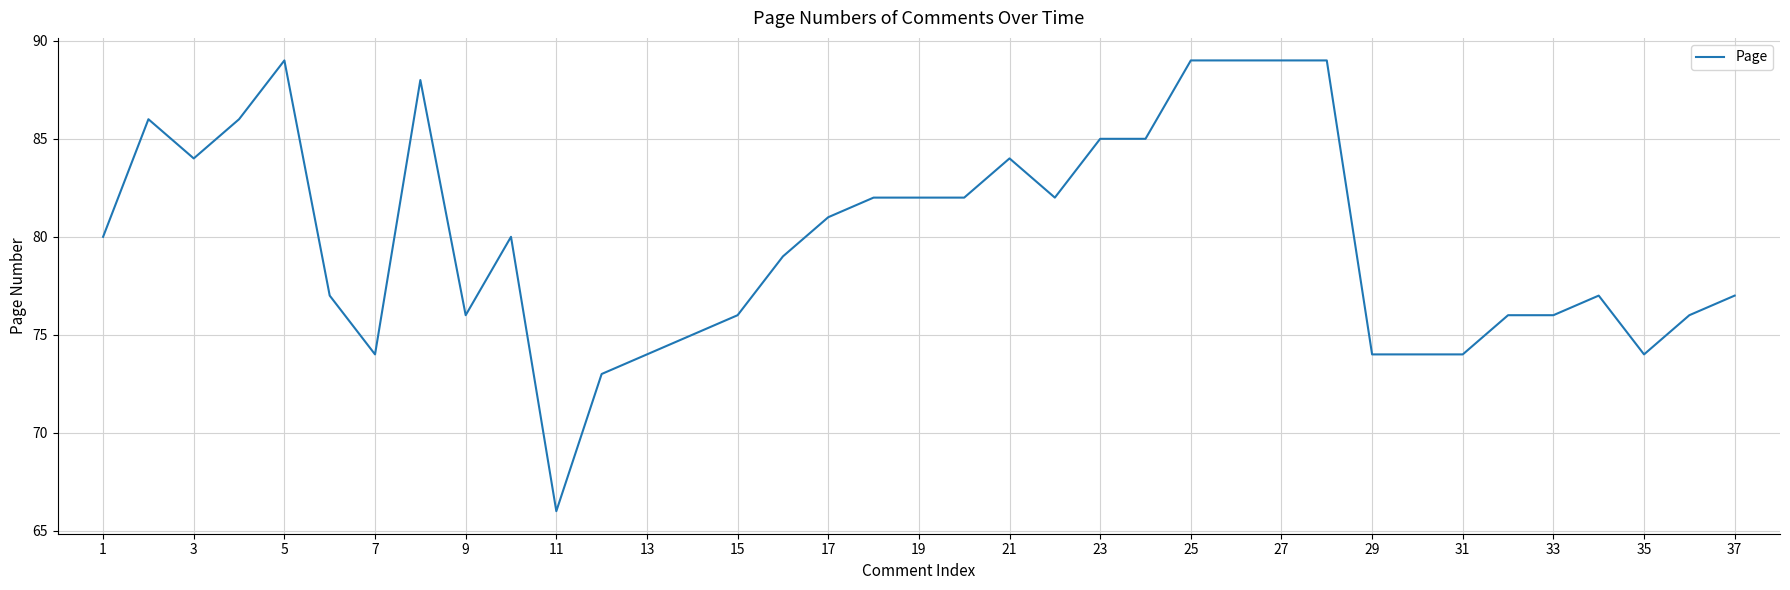

What is the smallest value displayed?

66